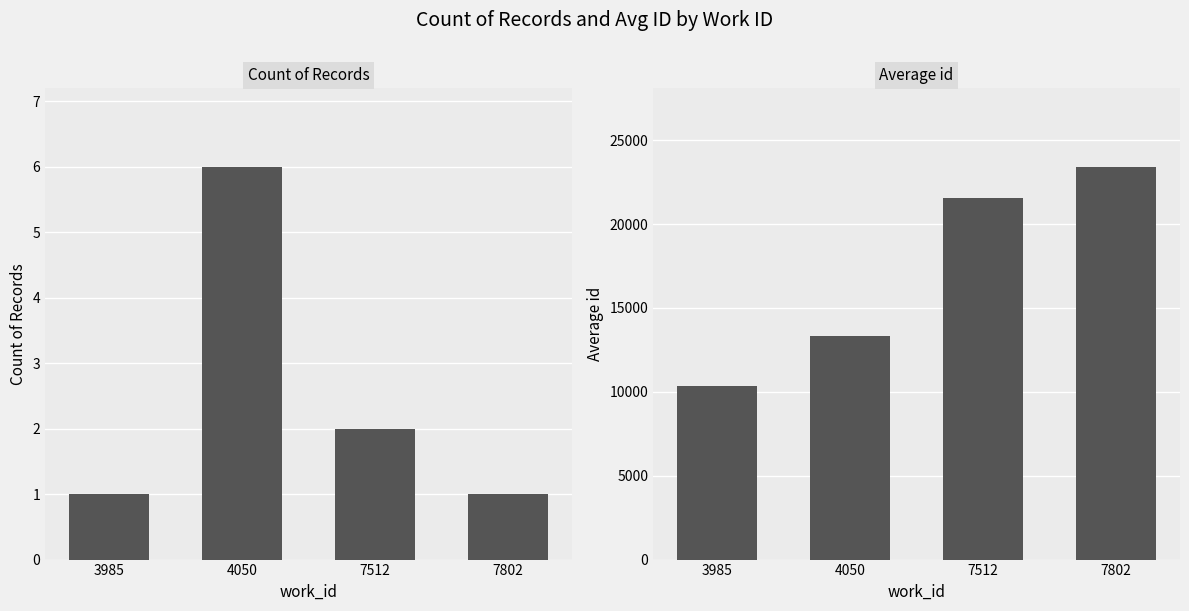

What is the difference between the highest and lowest values at 4050?

13320